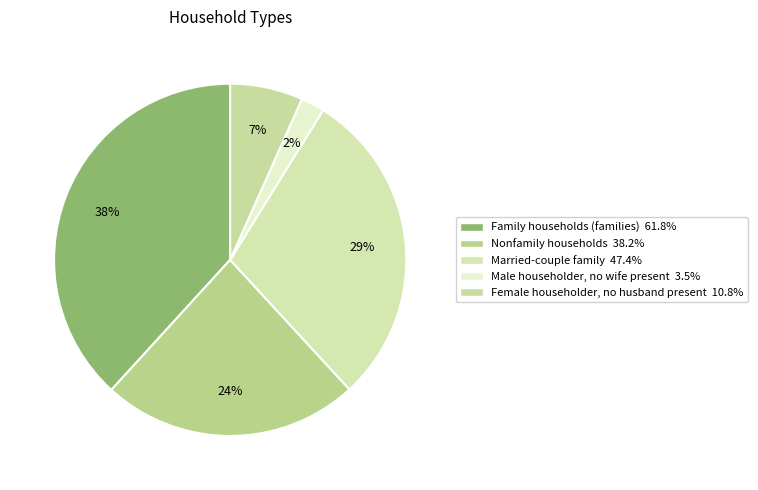

What percentage is NOT represented by Nonfamily households?

76.4%